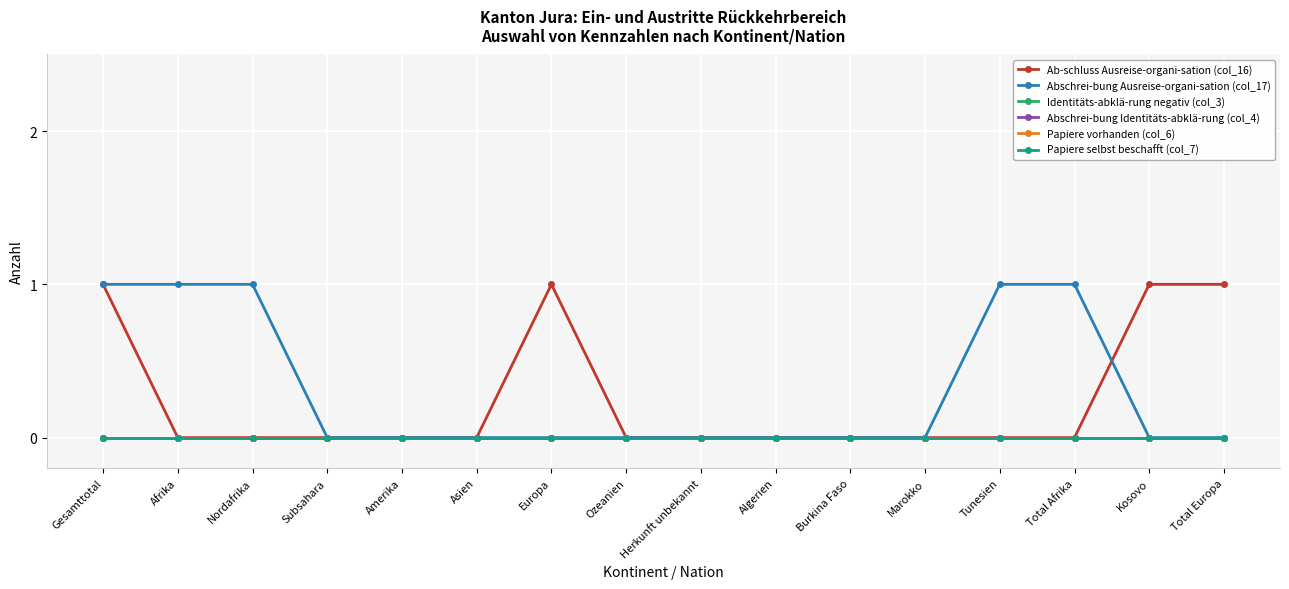

Does the chart have visible grid lines?

Yes